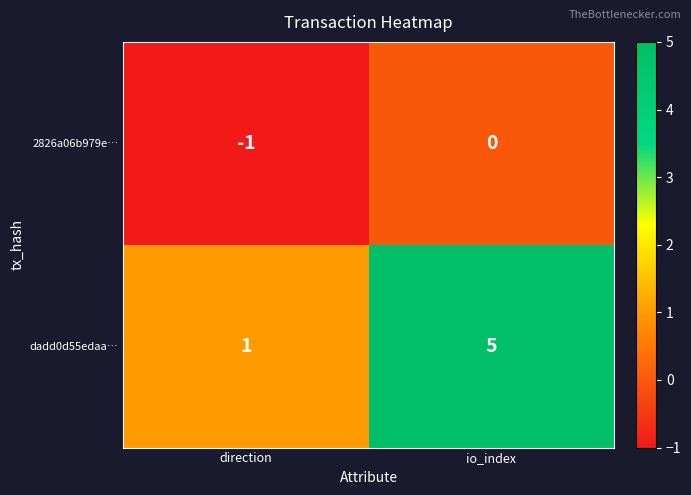

Reading left to right, list all the values displayed in this chart.

2826a06b979e…: -1	0
dadd0d55edaa…: 1	5